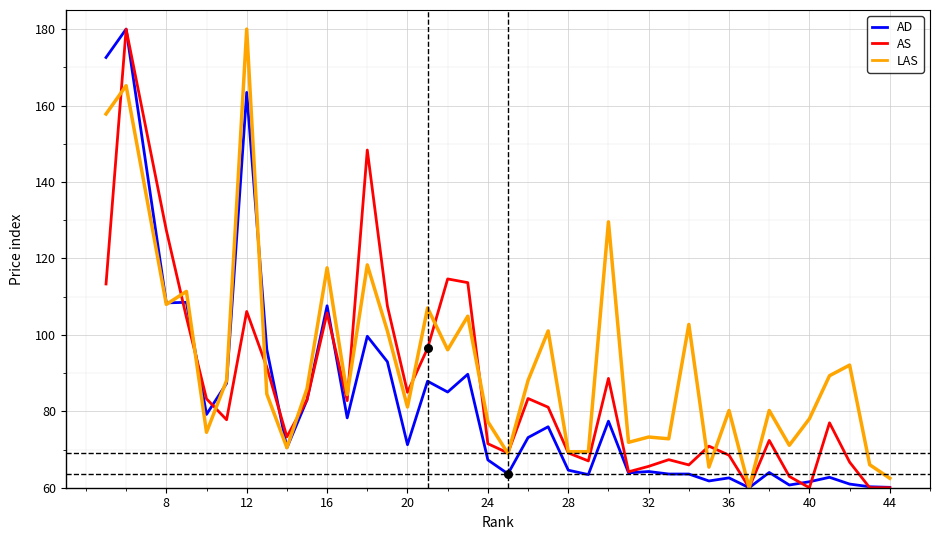

Which series reaches the maximum Y coordinate?

AD